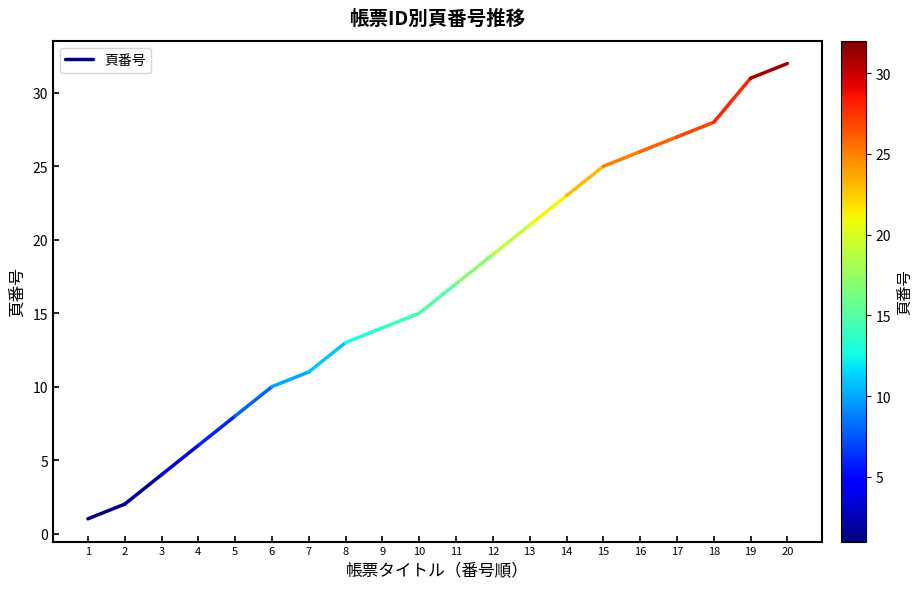

What is the change in value from 1 to 2?

+1